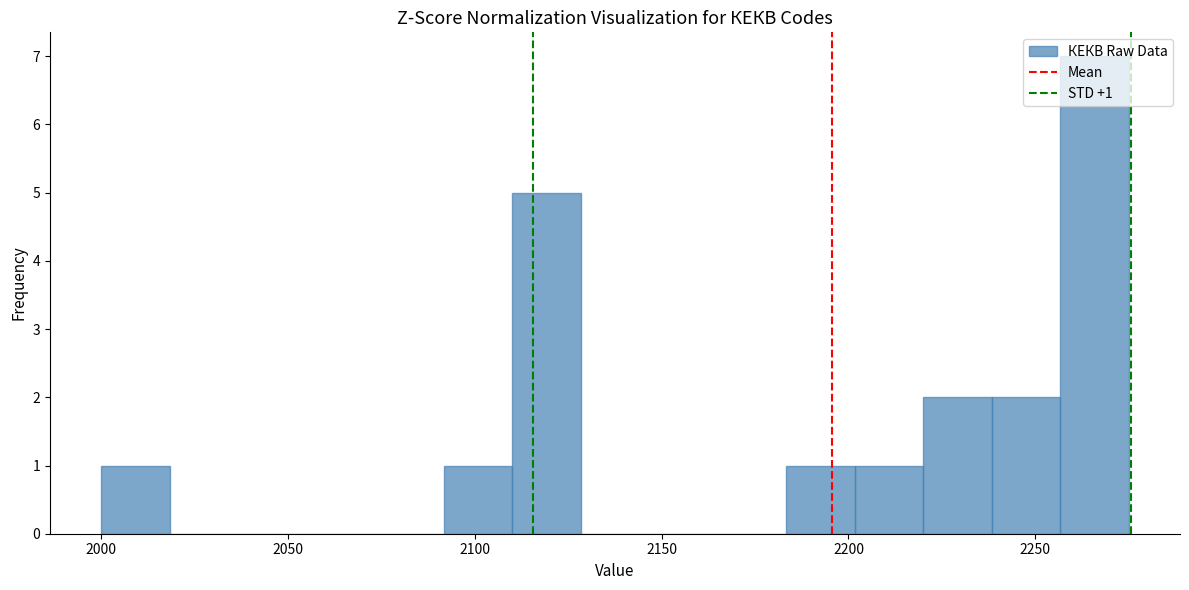

Around what value on the x-axis is the tallest bar? Give the approximate position of its centre, as read against the axis.

2265